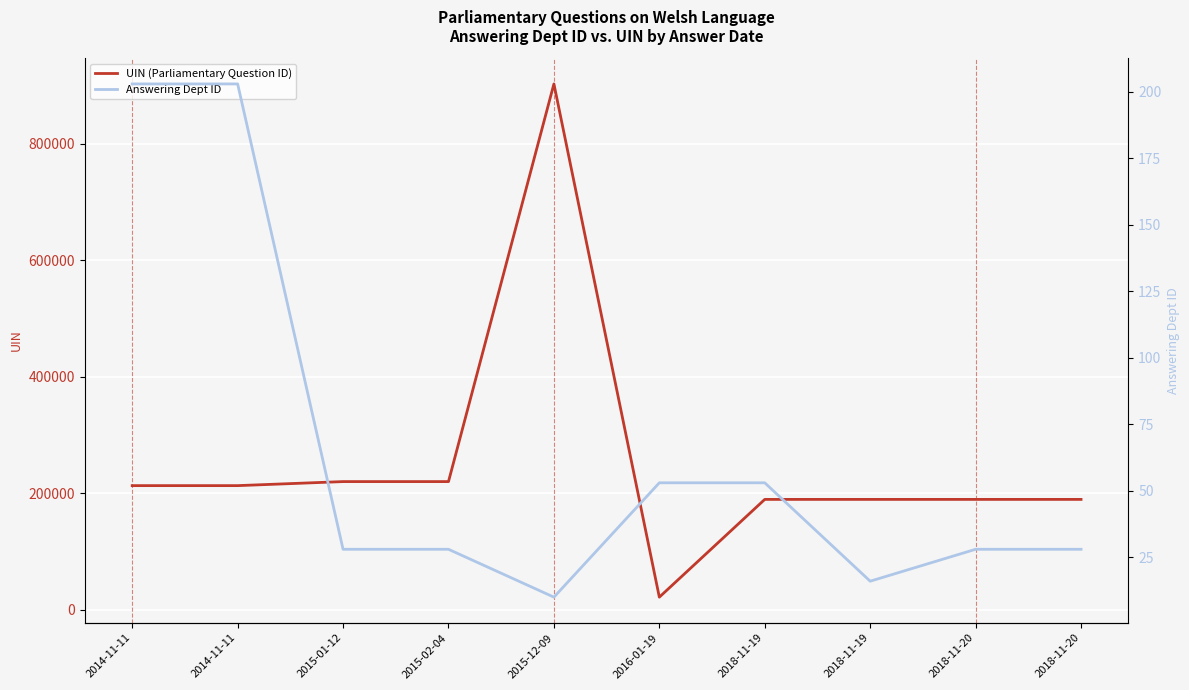

True or false: UIN (Parliamentary Question ID) has more than 0 points higher than both neighbors.

True